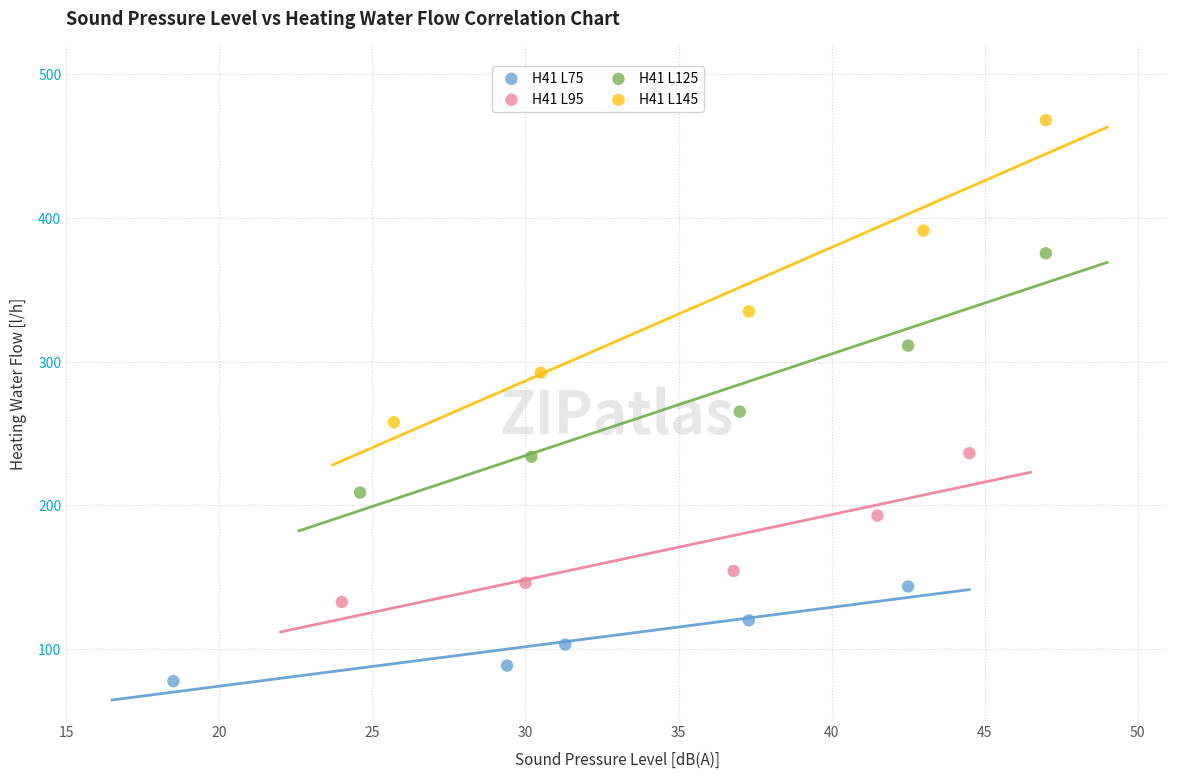

Which series reaches the minimum Y coordinate?

H41 L75